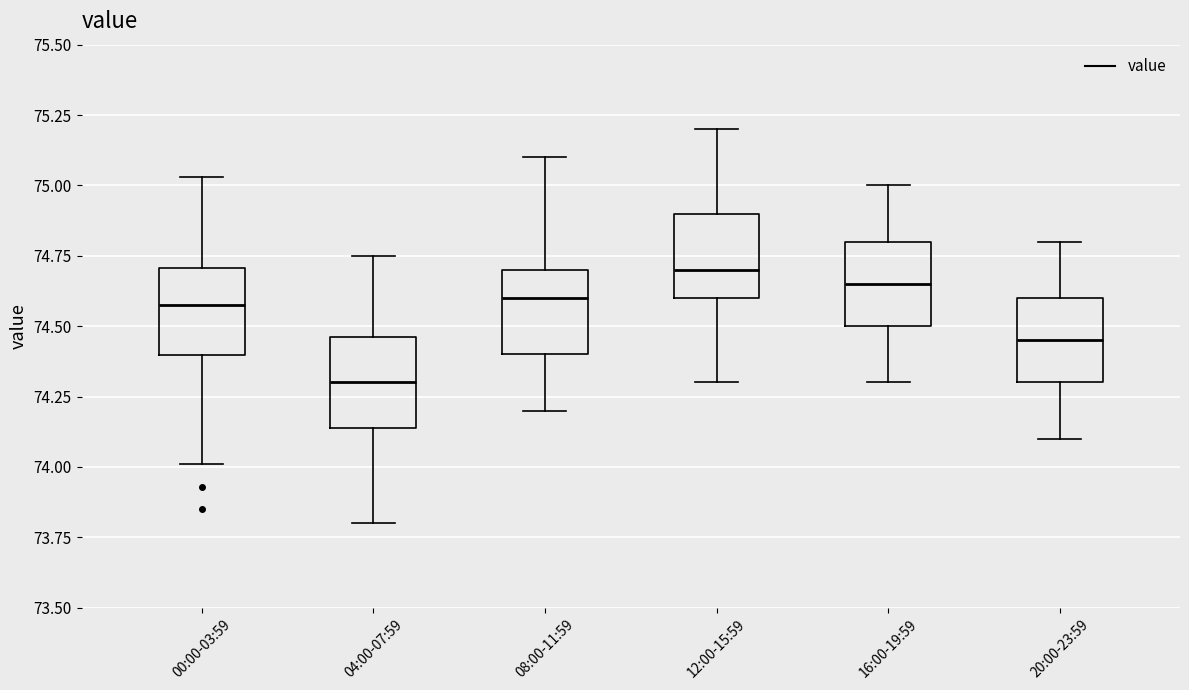

Where is the upper edge of the box for 00:00-03:59 on the y-axis? The values are not printed on the chart, so give them approximately, as read against the axis.

74.70